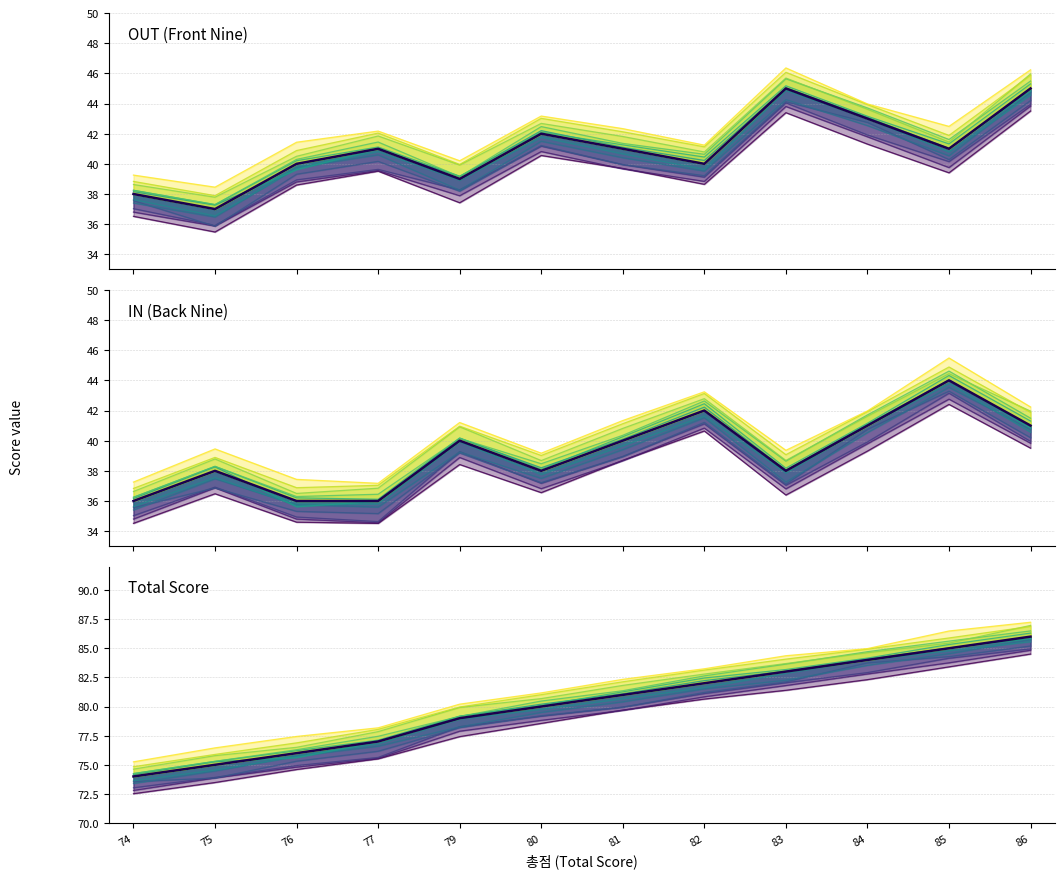

Which category has the lowest value in the OUT series?

75